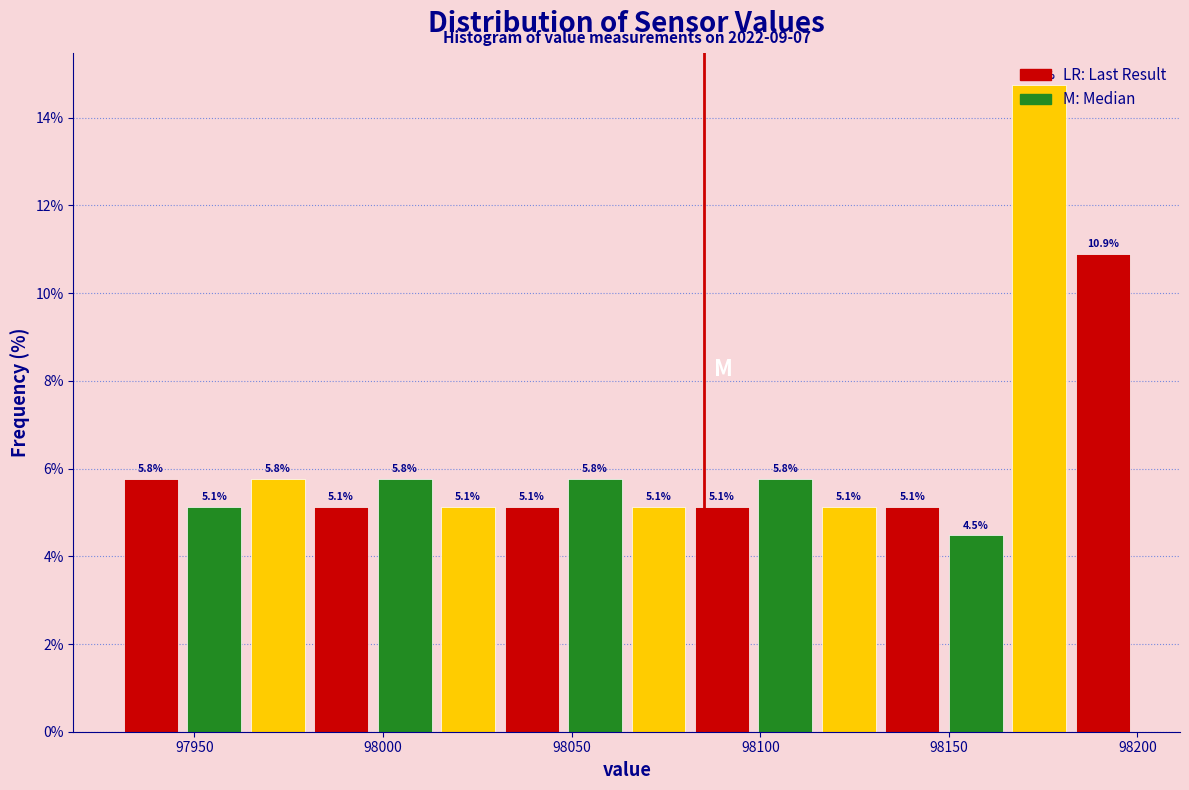

Around what value on the x-axis is the tallest bar? Give the approximate position of its centre, as read against the axis.

98175